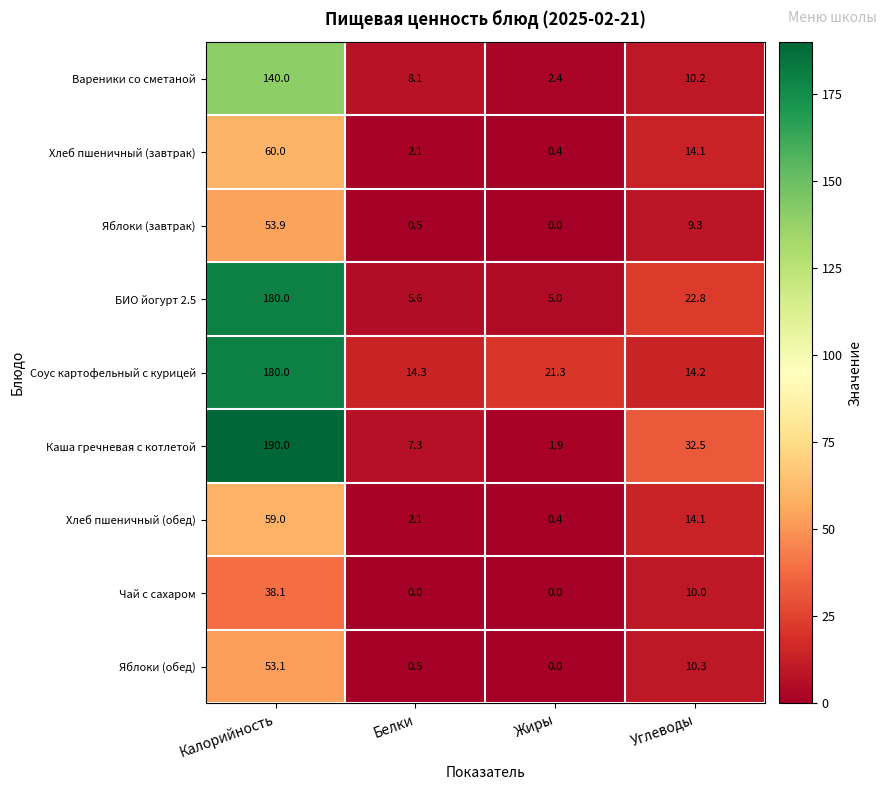

At which label does БИО йогурт 2.5 reach its peak?

Калорийность